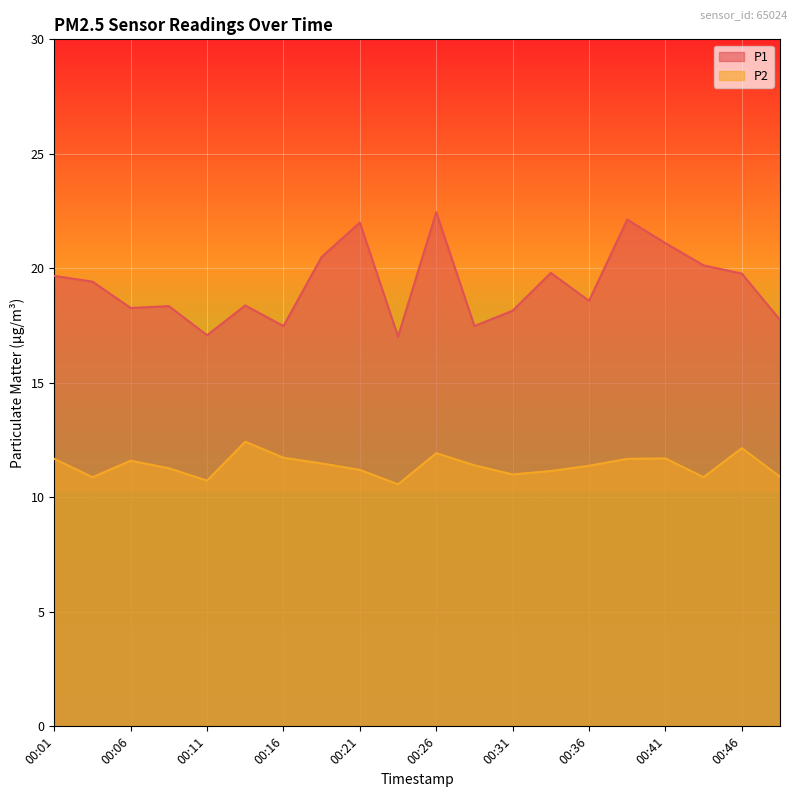

What is the minimum value for P2?

10.6